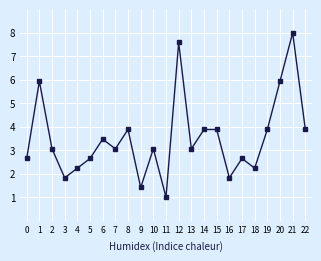

What is the ratio of the value at 21 to the value at 1?

1.3